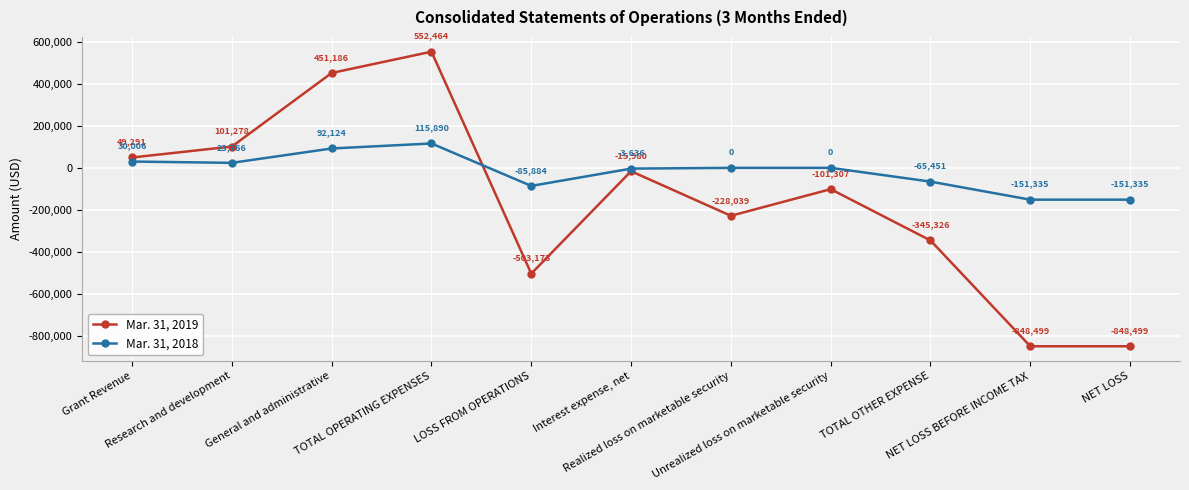

Rank the series by their average value, from highest to lowest.

Mar. 31, 2018, Mar. 31, 2019